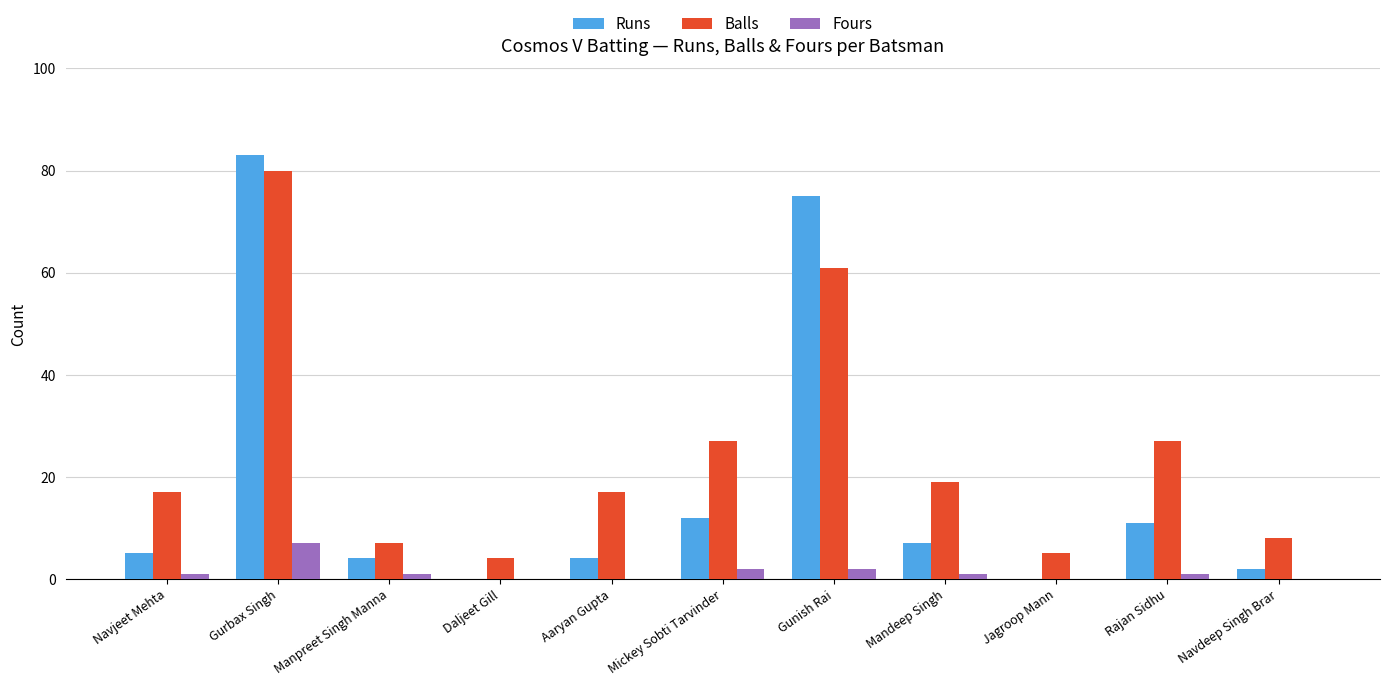

What is the sum of the Runs values at Gurbax Singh and Navdeep Singh Brar?

85